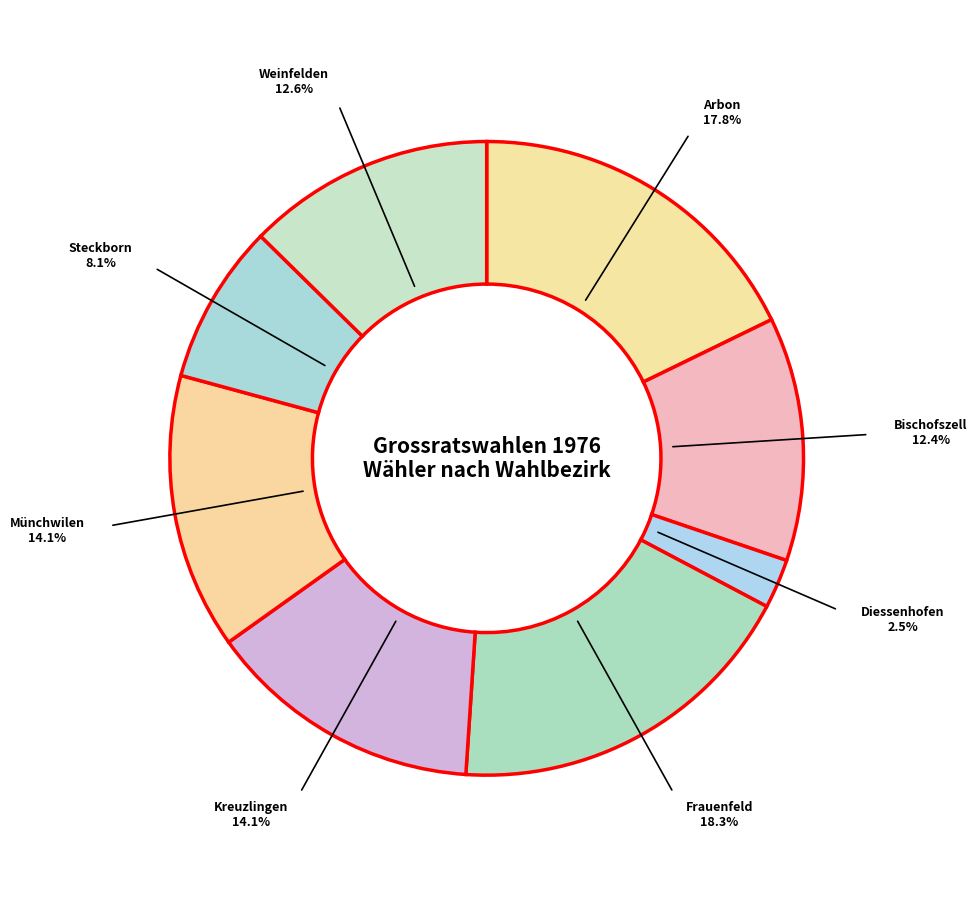

How many slices are in this pie chart?

8